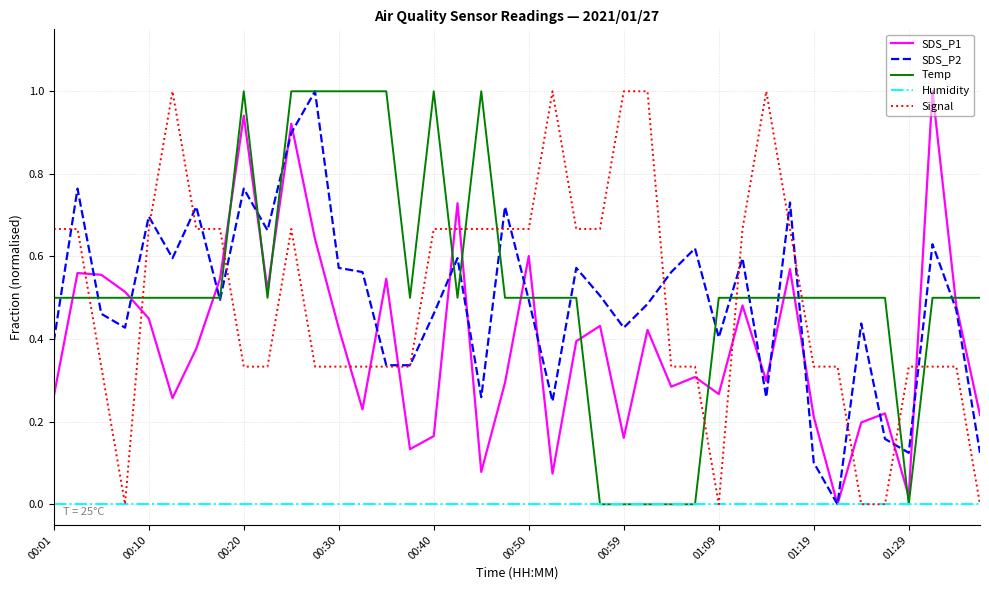

What is the highest value of the Temp series?

1.0